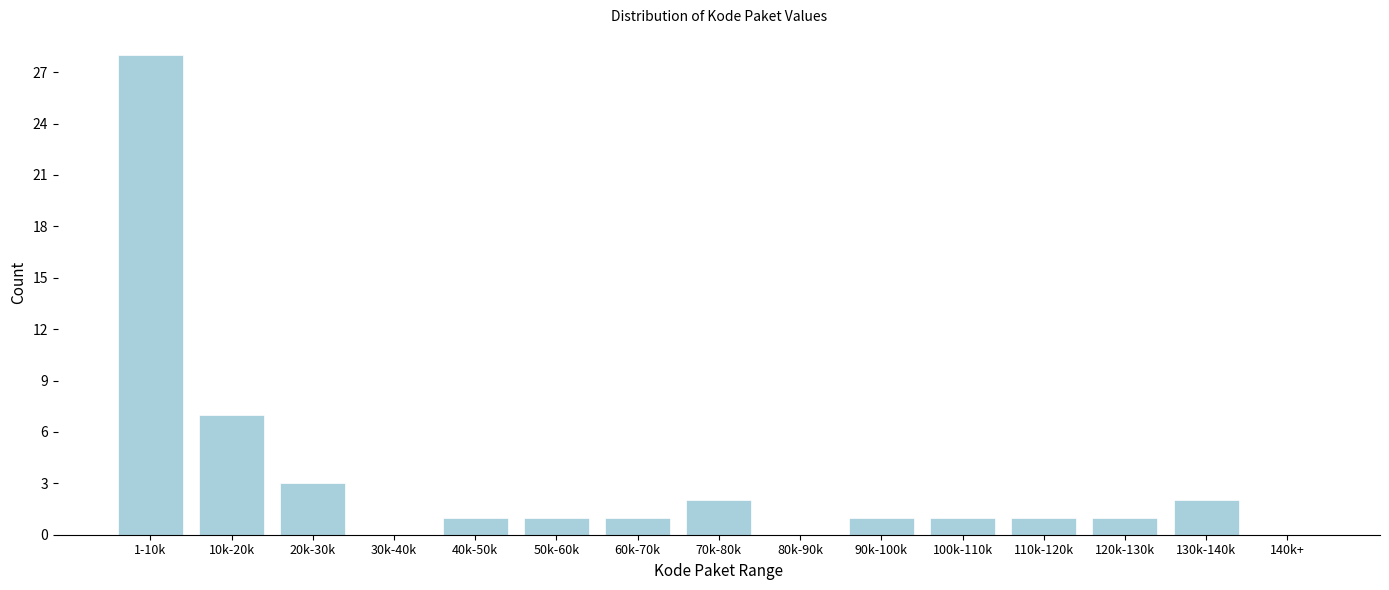

Reading left to right, transcribe all the data shown in this chart.

1-10k=28	10k-20k=7	20k-30k=3	30k-40k=0	40k-50k=1	50k-60k=1	60k-70k=1	70k-80k=2	80k-90k=0	90k-100k=1	100k-110k=1	110k-120k=1	120k-130k=1	130k-140k=2	140k+=0